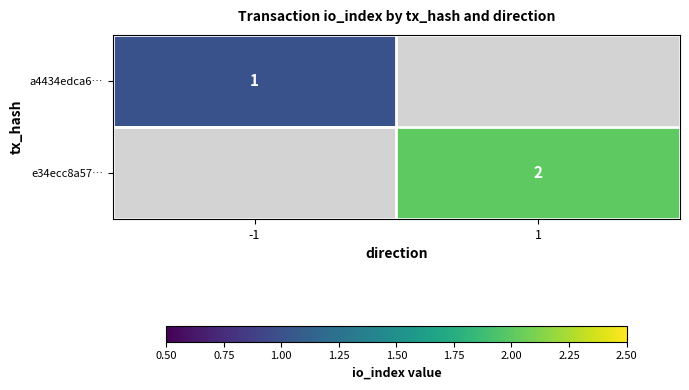

The a4434edca6… series shows 2 at -1. True or false?

False